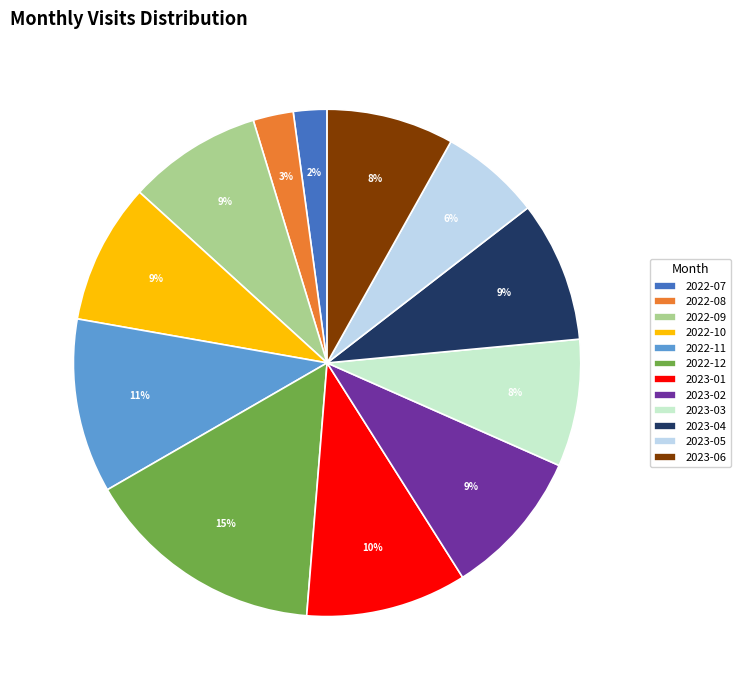

Approximately how many times larger is the value at 2023-03 compared to 2023-02?

0.9